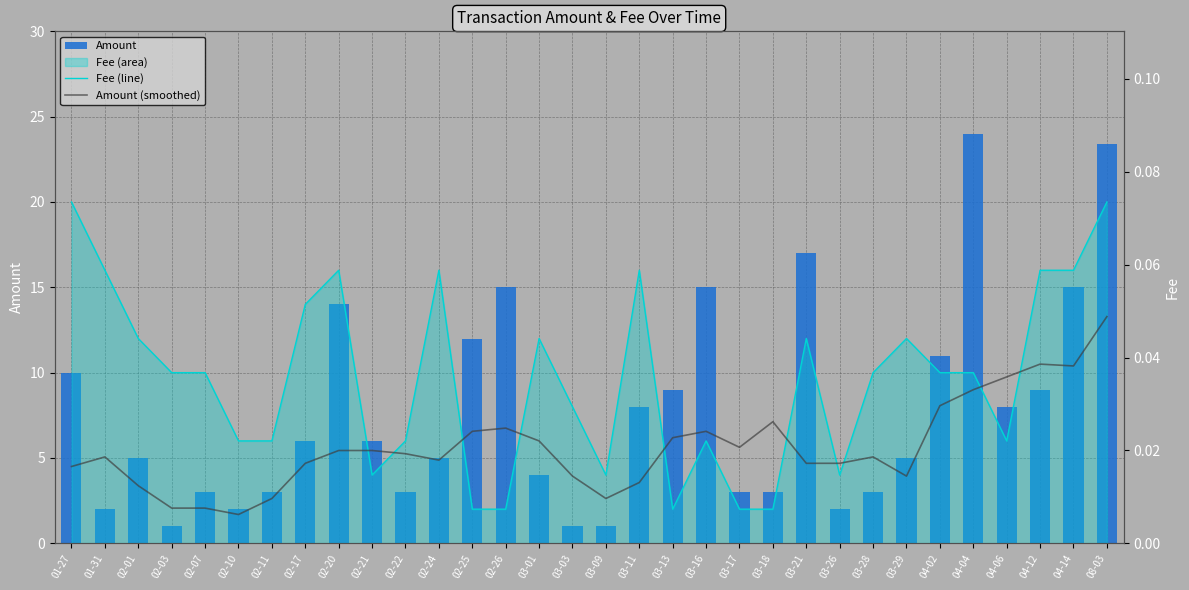

Between 04-04 and 08-03, which series saw the biggest shift?

Amount